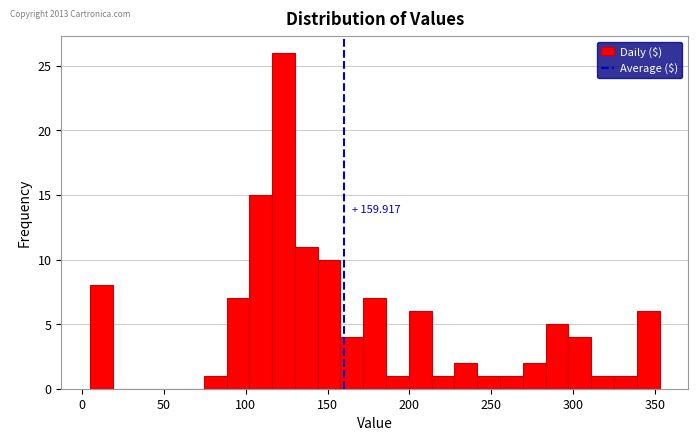

Read against the x-axis, roughly where is the centre of the tallest bar?

125